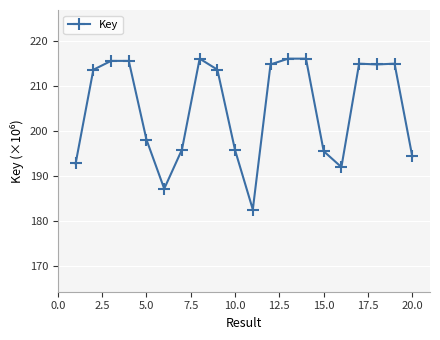

True or false: the data has more than 0 interior local peaks.

True